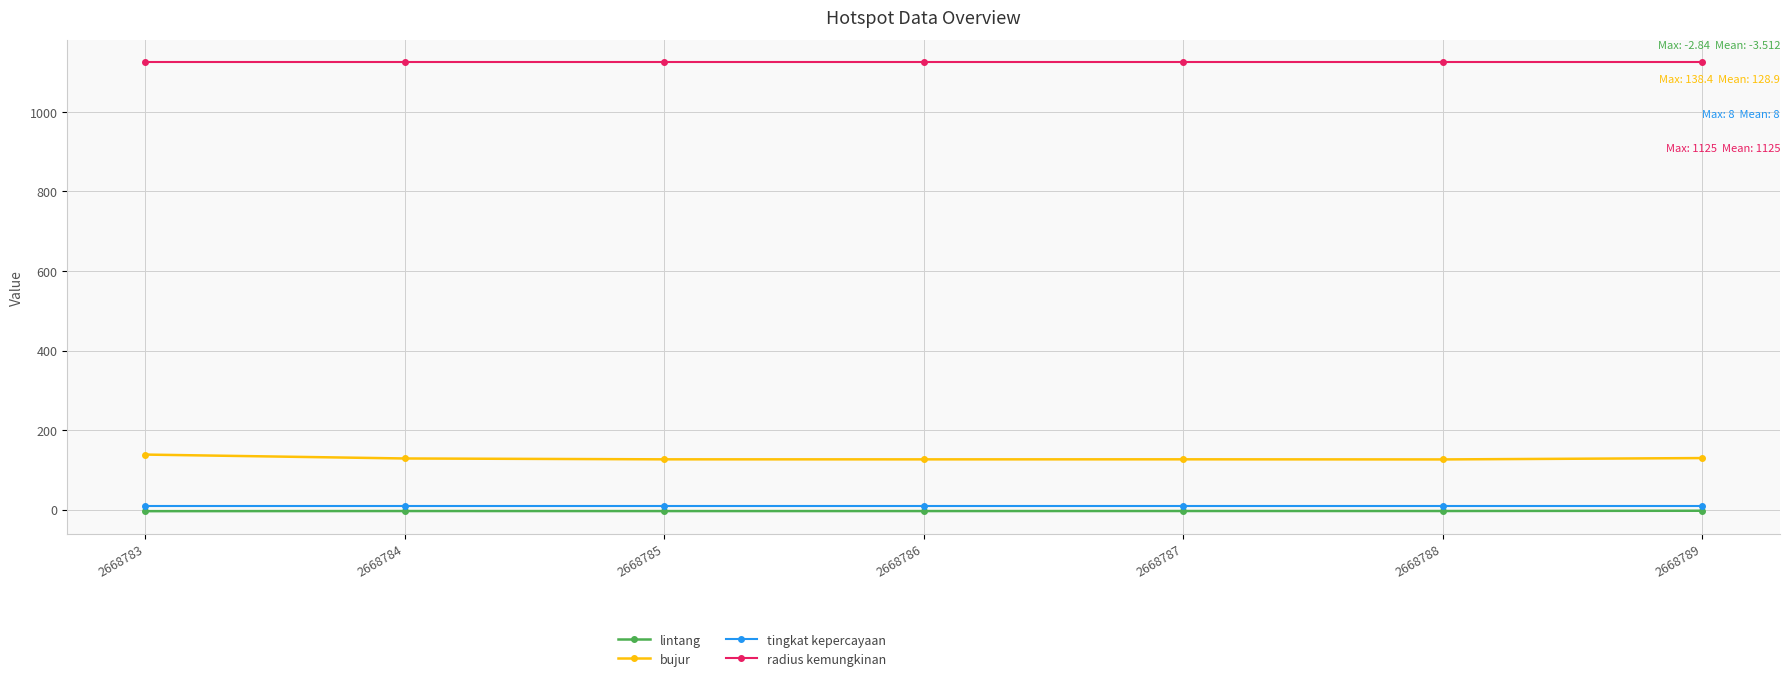

What are all the series names shown in the legend?

lintang, bujur, tingkat kepercayaan, radius kemungkinan